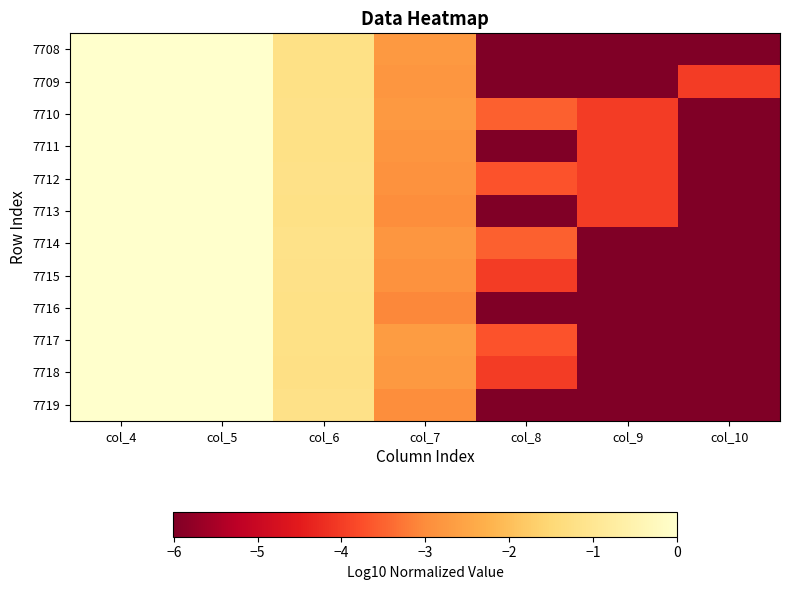

What is the total value across all series at col_6?

-14.4